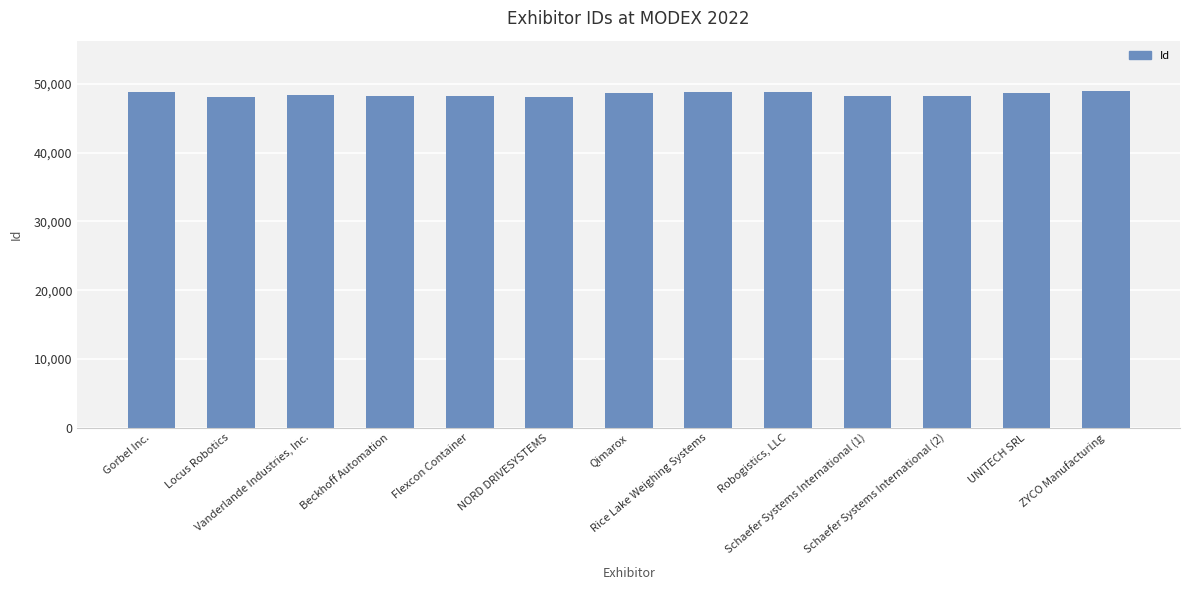

What is the label of the 5th bar from the left?

Flexcon Container